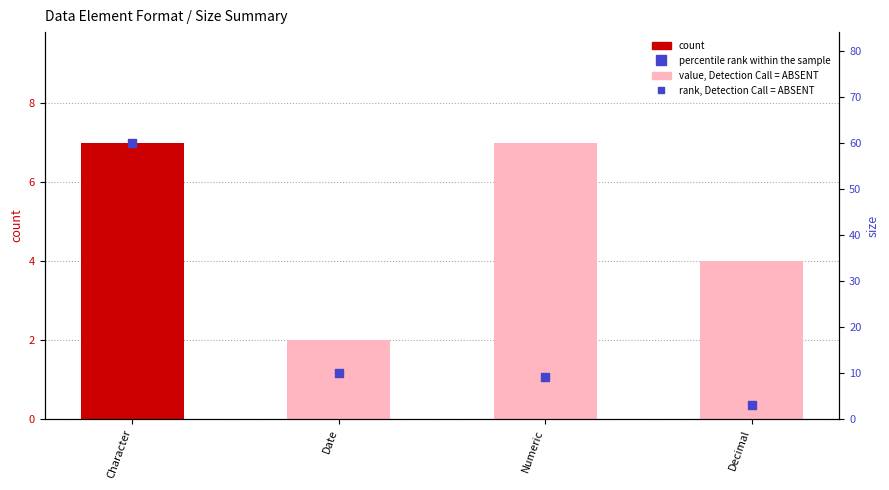

Which series reaches the minimum Y coordinate?

count